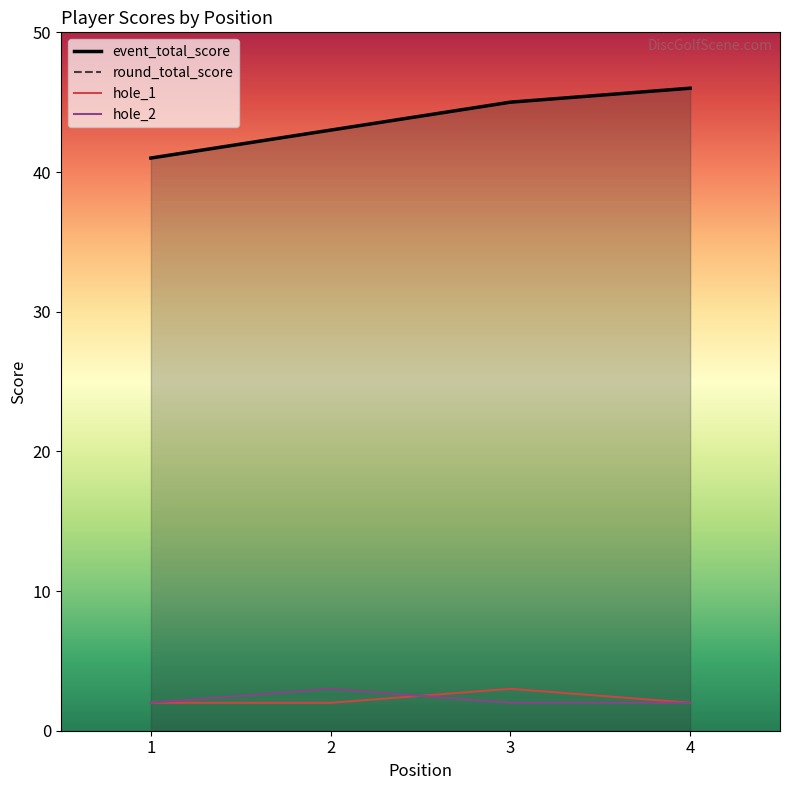

Which series changed the most between 2 and 4?

event_total_score